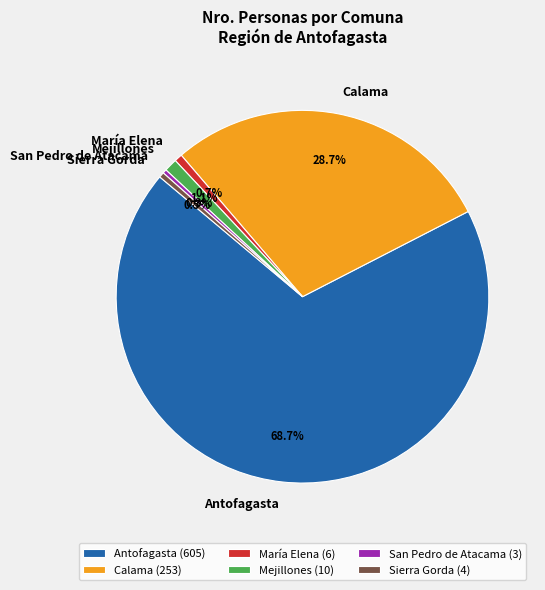

To the nearest percent, what is the difference between the largest and smallest slice percentages?

68%